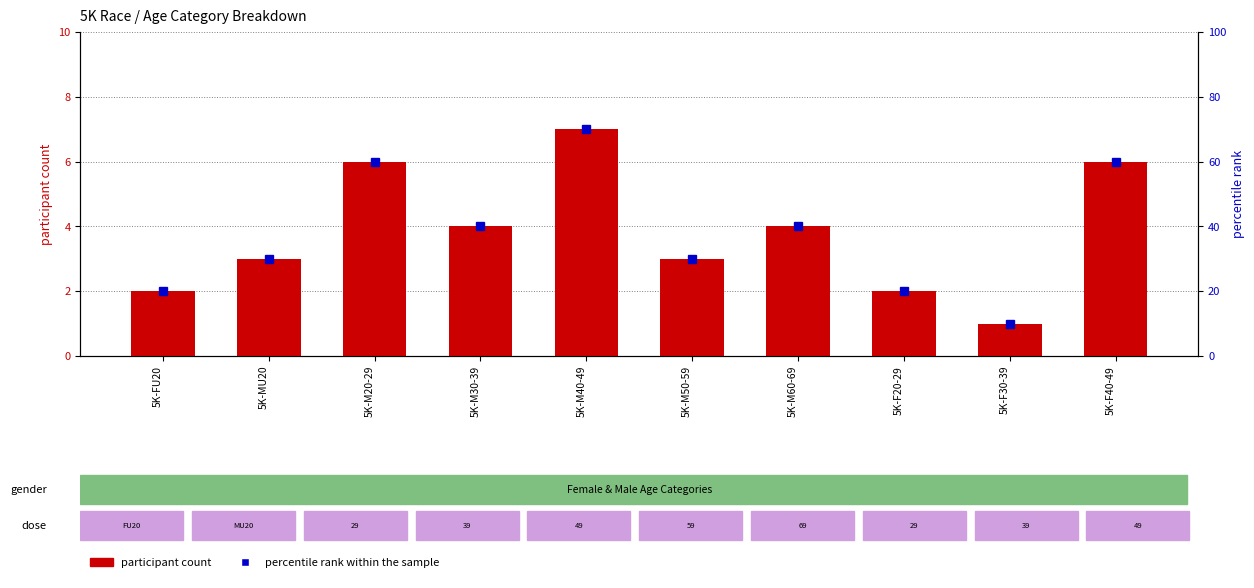

What is the smallest value displayed?

1